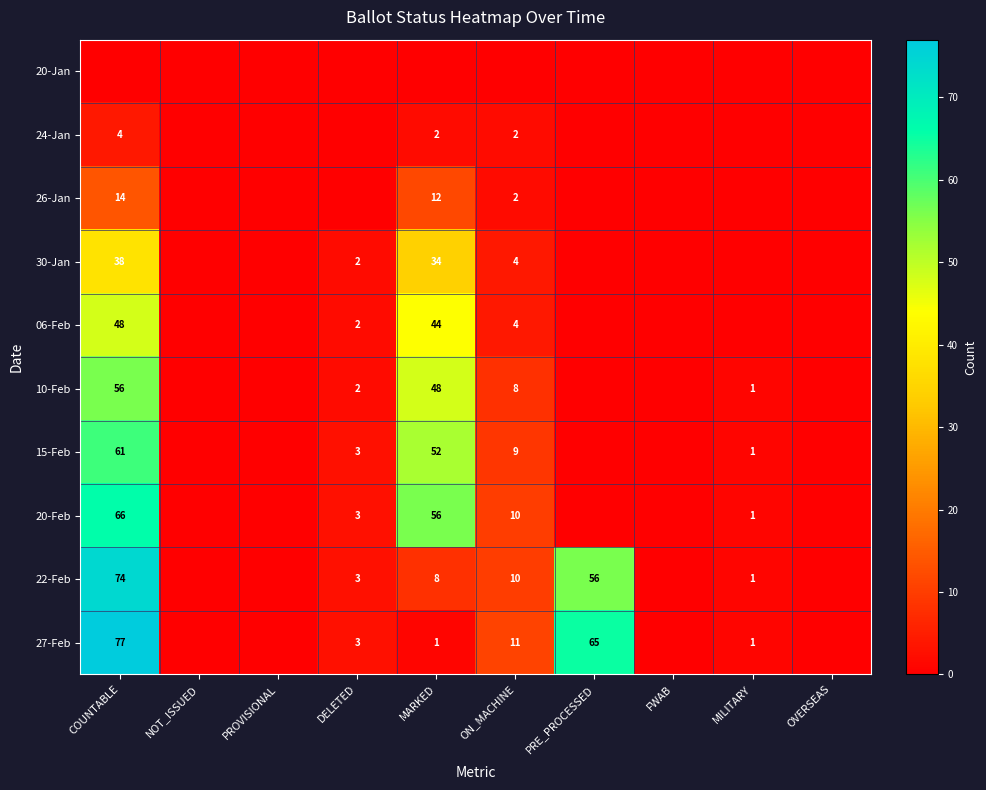

Which category has the highest value across all series?

COUNTABLE